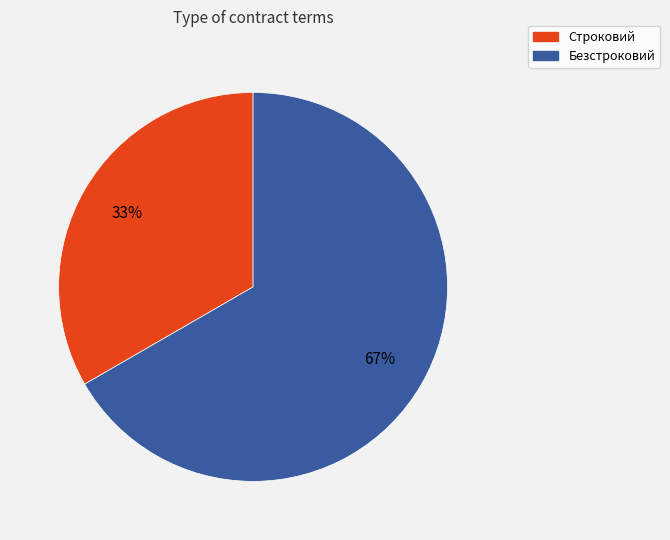

Approximately how many times larger is the value at Безстроковий compared to Строковий?

2.0